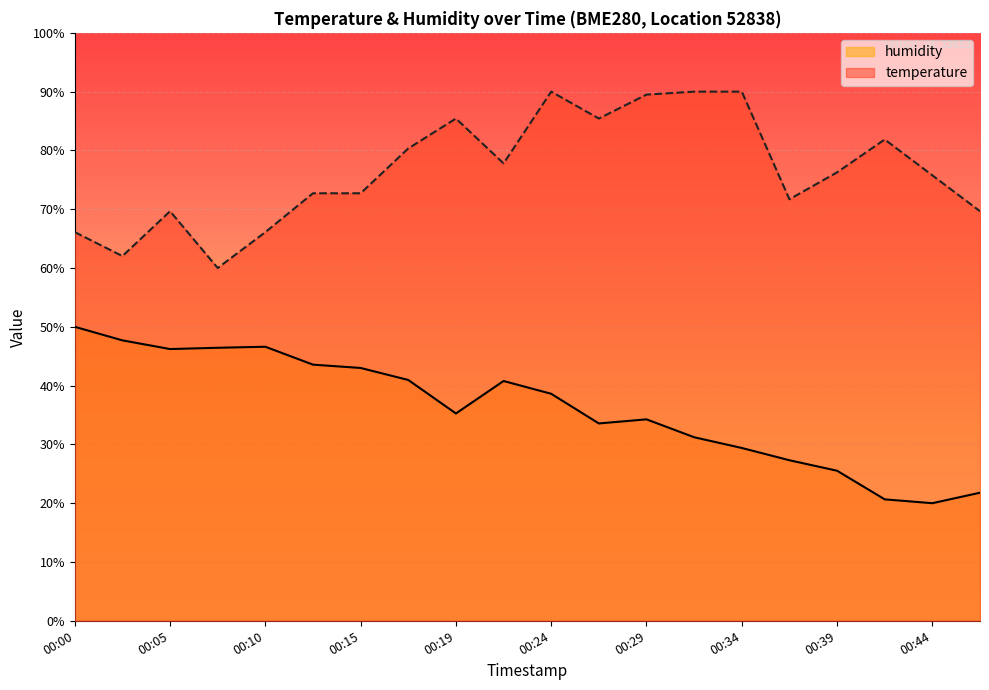

Where does the humidity series first go above 38?

00:00